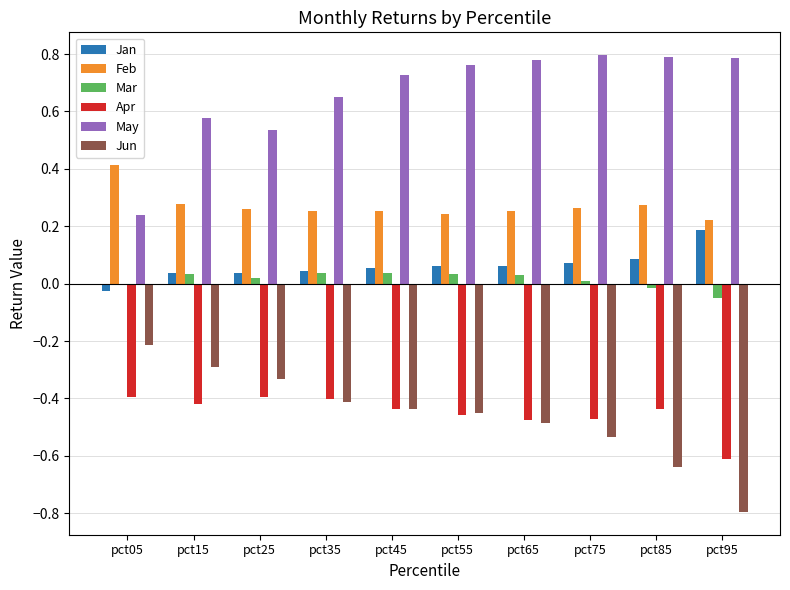

Are the bars horizontal?

No